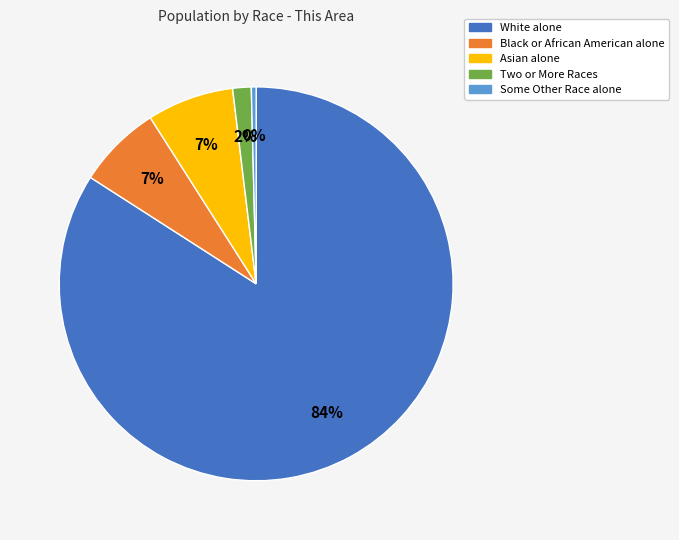

To the nearest percent, what is the combined percentage of Black or African American alone and Asian alone?

14%